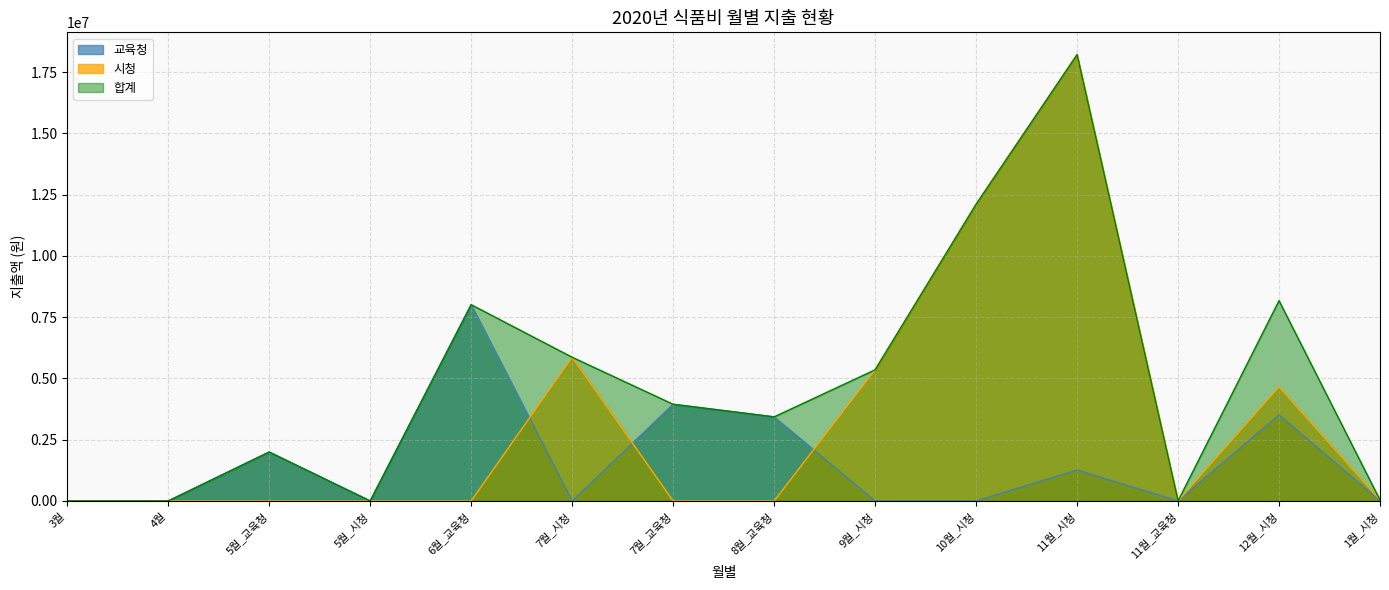

Between 6월_교육청 and 8월_교육청, which series saw the biggest shift?

교육청